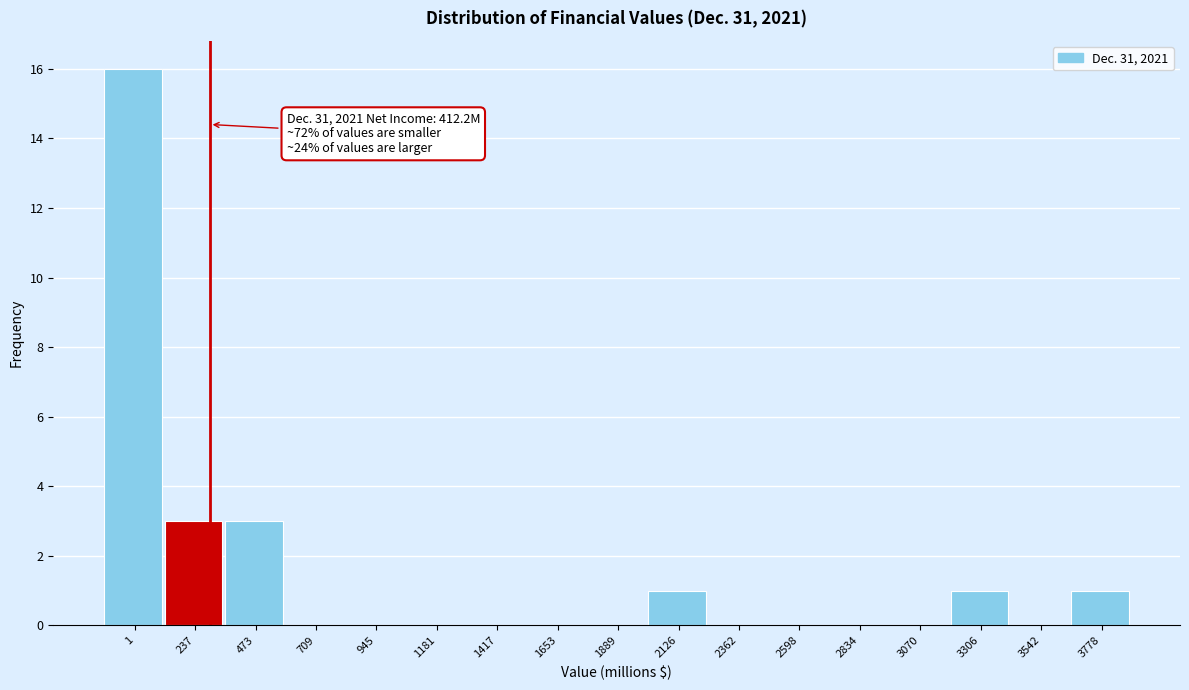

Reading left to right, list all the values displayed in this chart.

1=16	237=3	473=3	709=0	945=0	1181=0	1417=0	1653=0	1889=0	2126=1	2362=0	2598=0	2834=0	3070=0	3306=1	3542=0	3778=1